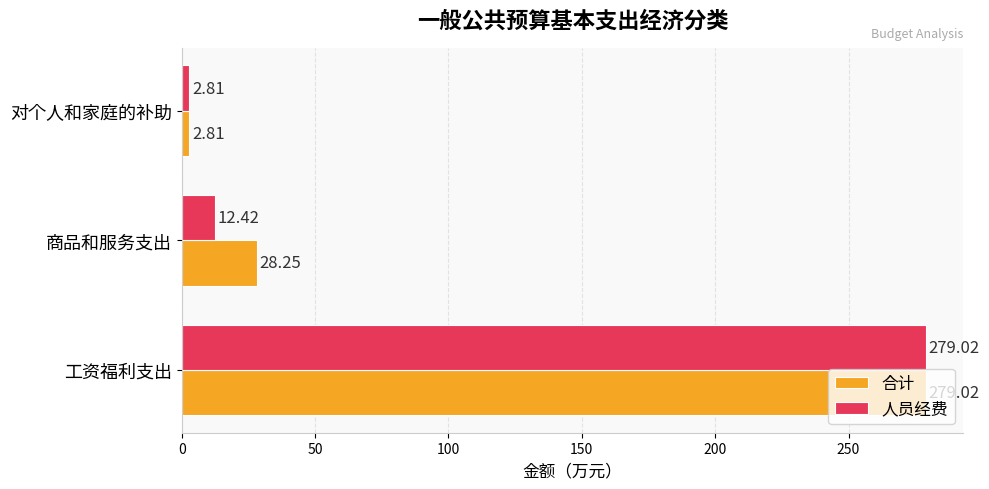

Is the value of 人员经费 at 对个人和家庭的补助 greater than the value of 合计 at 商品和服务支出?

No